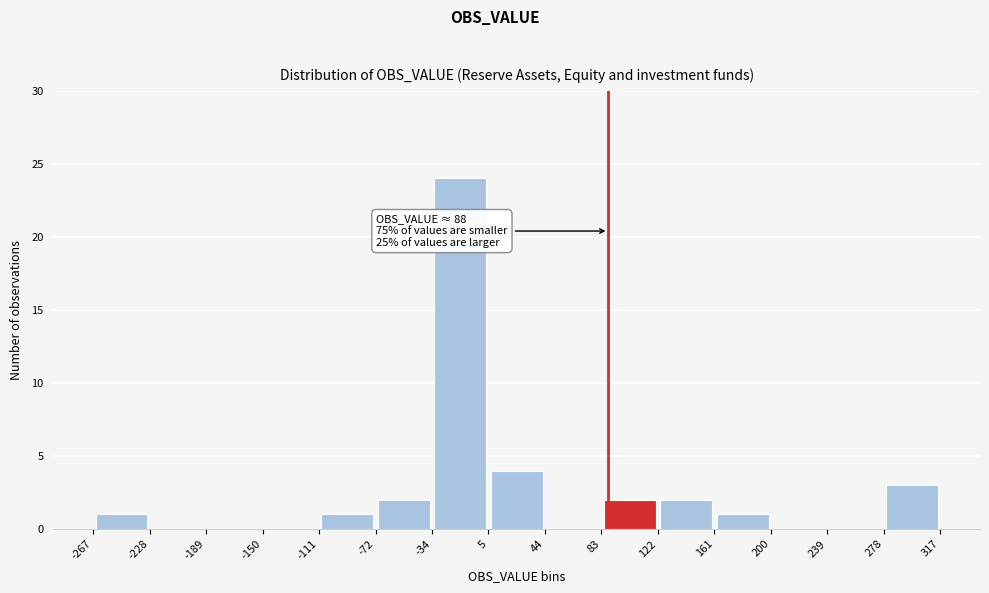

Over which range of the x-axis is the bar tallest?

-34 to 5